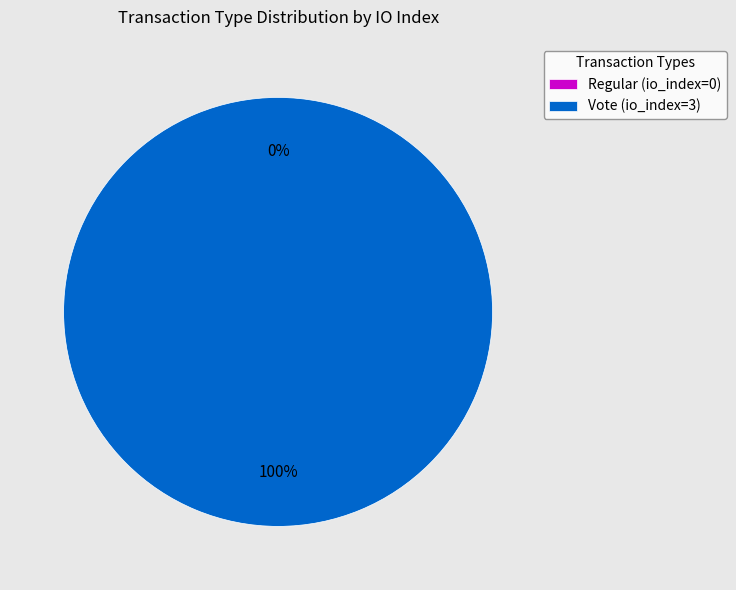

Does Vote account for over 50% of the chart?

Yes